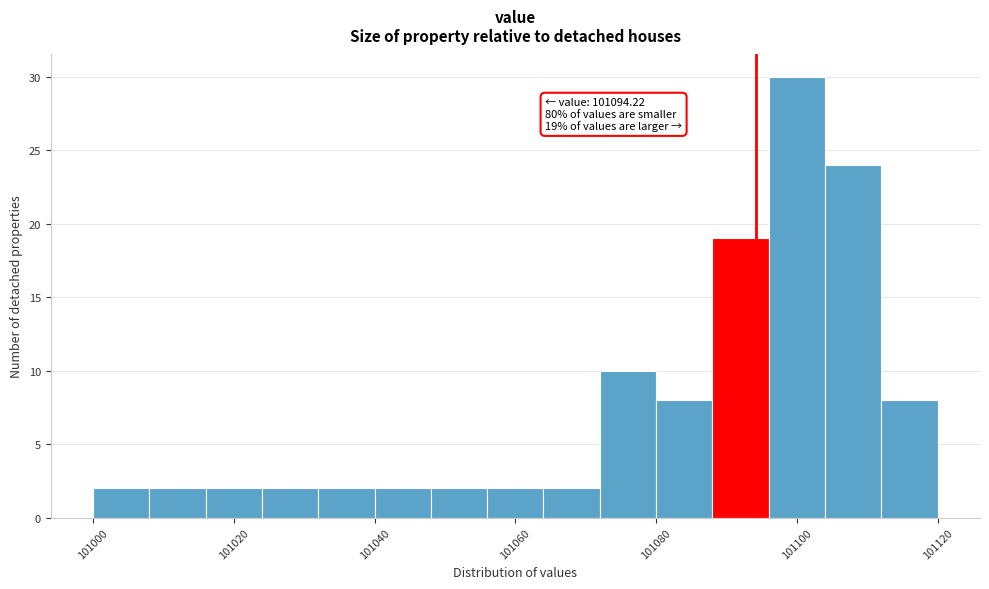

Over which range of the x-axis is the bar tallest?

101096 to 101104